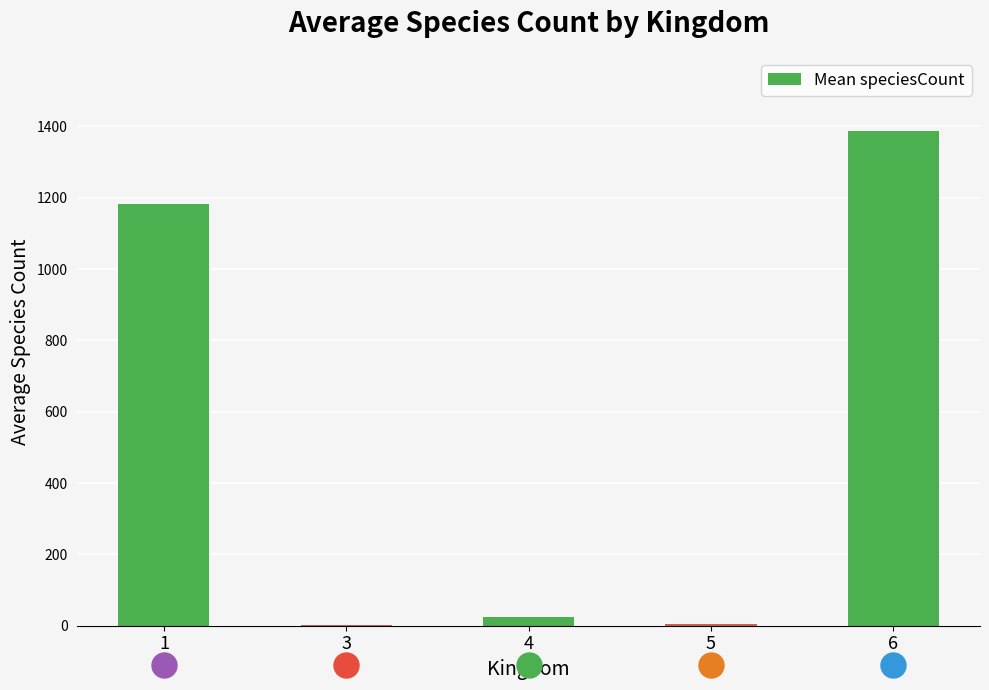

What is the sum of the values at 3 and 6?

1389.1